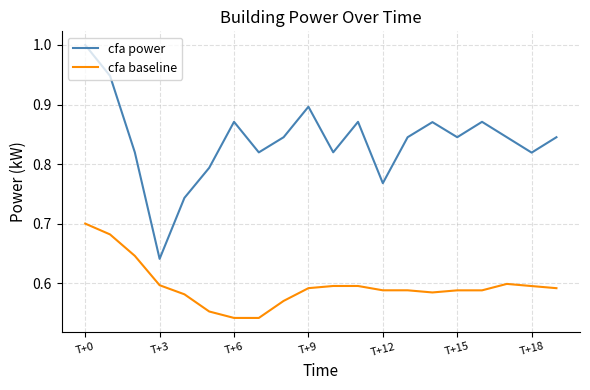

What is the difference between the maximum and minimum values in the cfa power series?

0.4